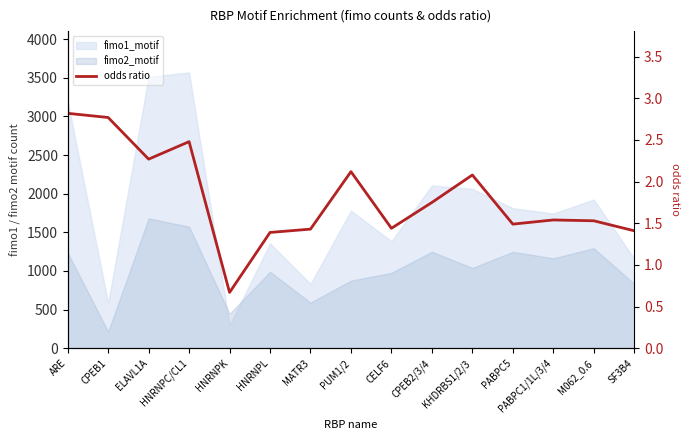

List the labels in order of value, smallest first.

HNRNPK, HNRNPL, SF3B4, MATR3, CELF6, PABPC5, M062_0.6, PABPC1/1L/3/4, CPEB2/3/4, KHDRBS1/2/3, PUM1/2, ELAVL1A, HNRNPC/CL1, CPEB1, ARE